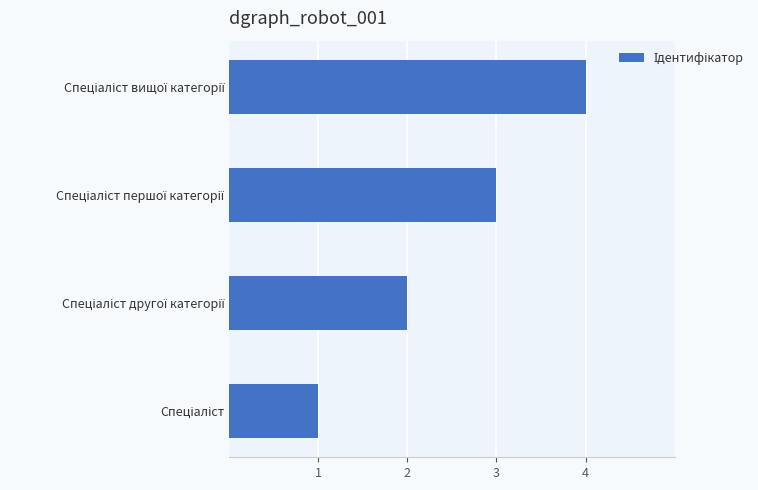

What is the smallest value displayed?

1